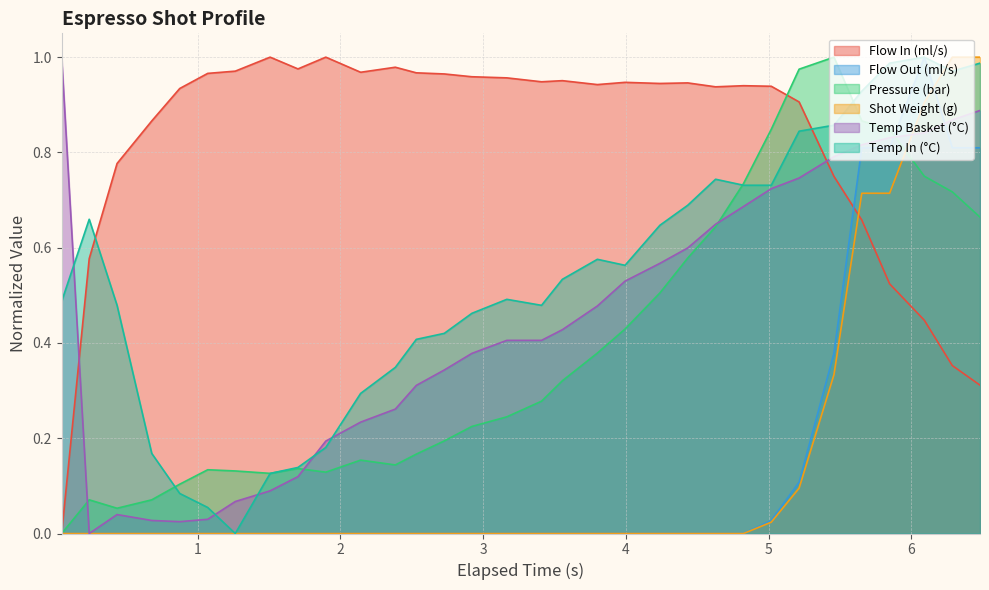

True or false: Temp Basket (°C) and Flow In (ml/s) intersect in this chart.

True